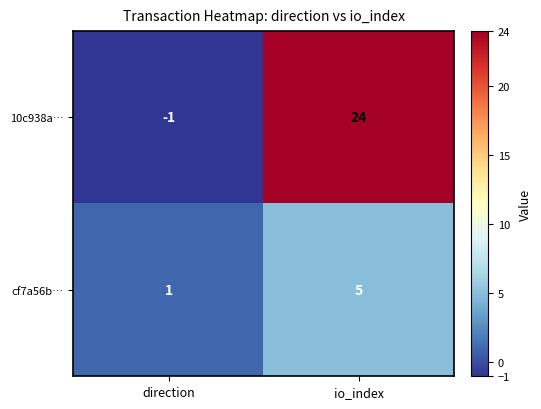

The cf7a56b… series shows 5 at io_index. True or false?

True